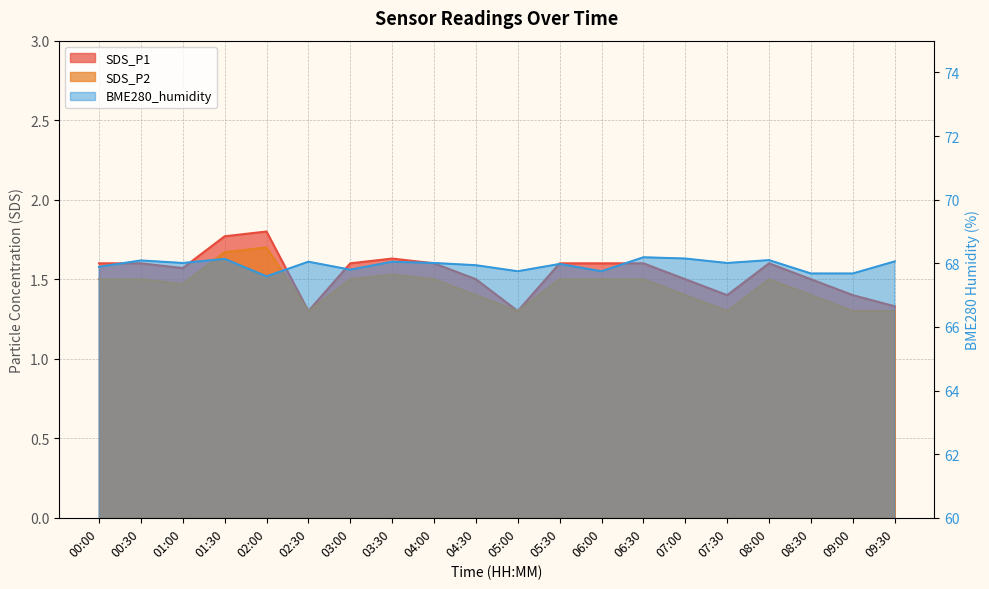

What is the label of the 19th point from the left?

09:00